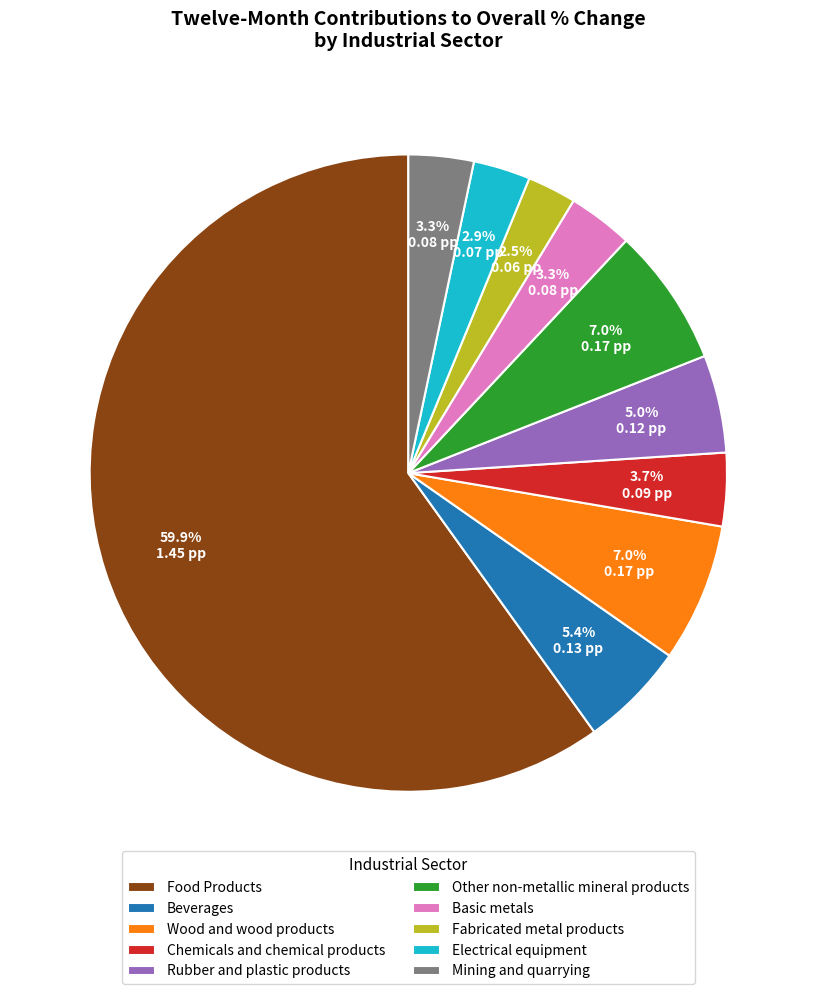

To the nearest percent, what is the difference between the largest and smallest slice percentages?

57%